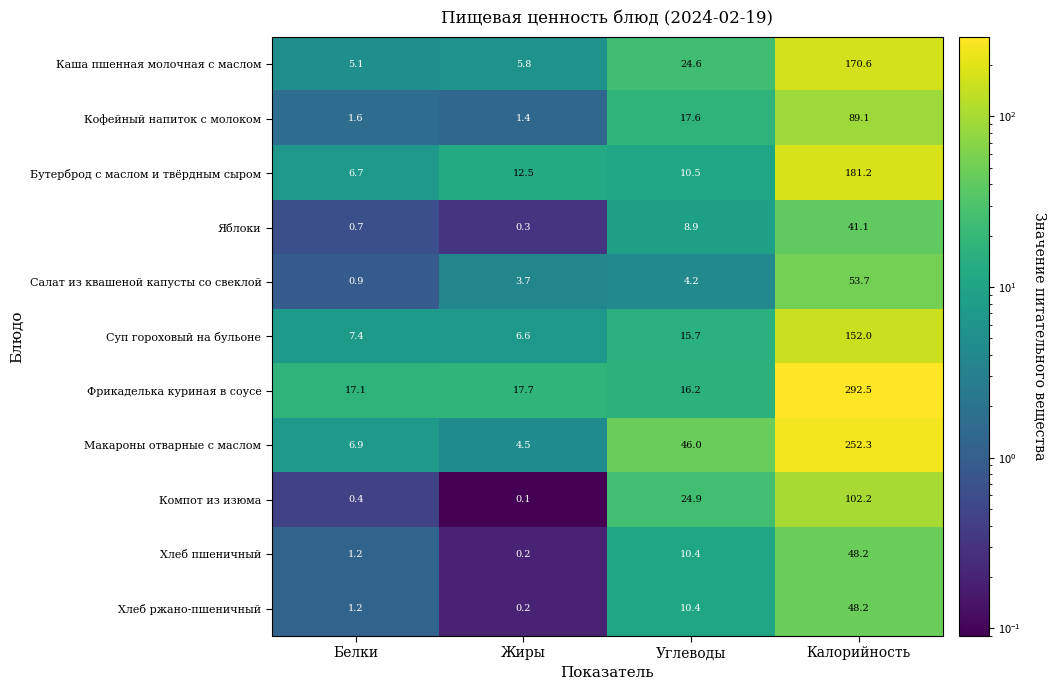

List the labels in order of Каша пшенная молочная с маслом value, smallest first.

Белки, Жиры, Углеводы, Калорийность